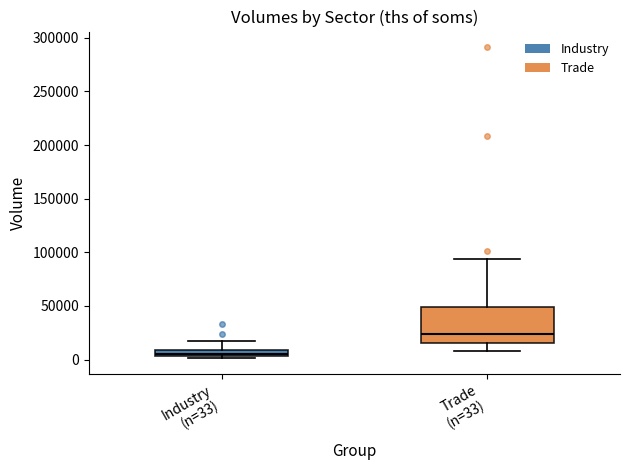

Which box is the tallest, from its lower edge to its upper edge?

Trade (n=33)